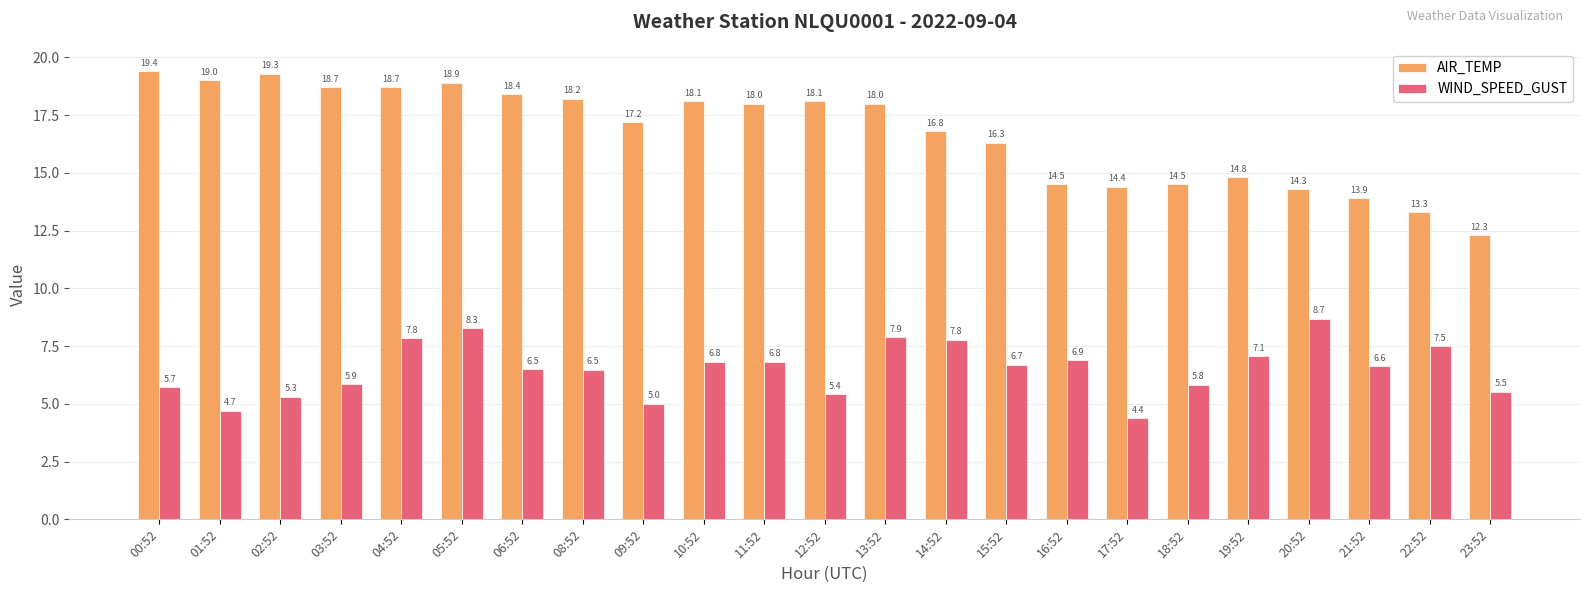

How many bars are there in total?

46